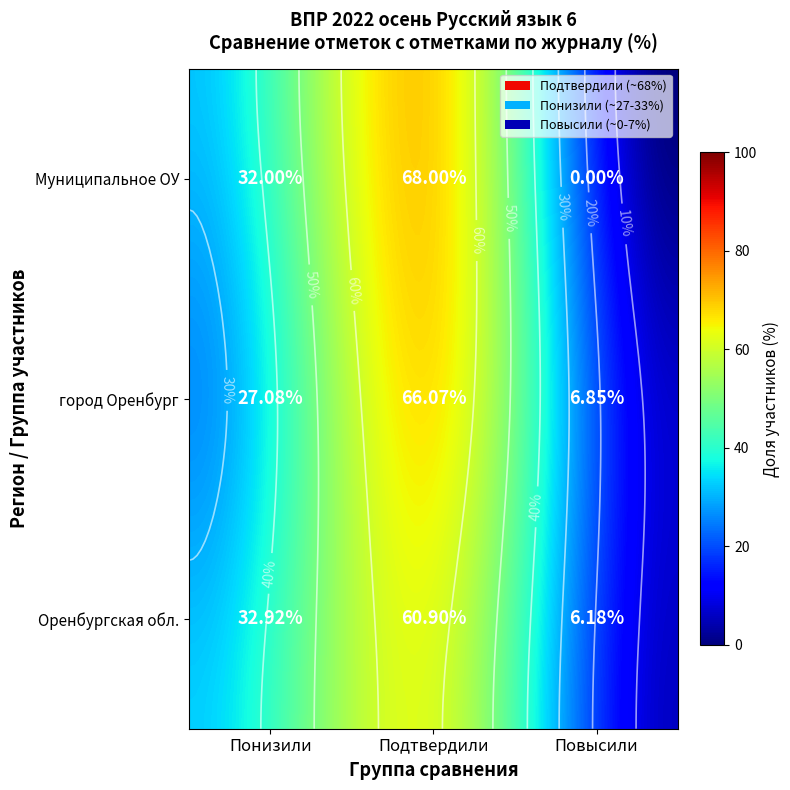

What is the sum of the Муниципальное ОУ values at Подтвердили and Понизили?

100.0